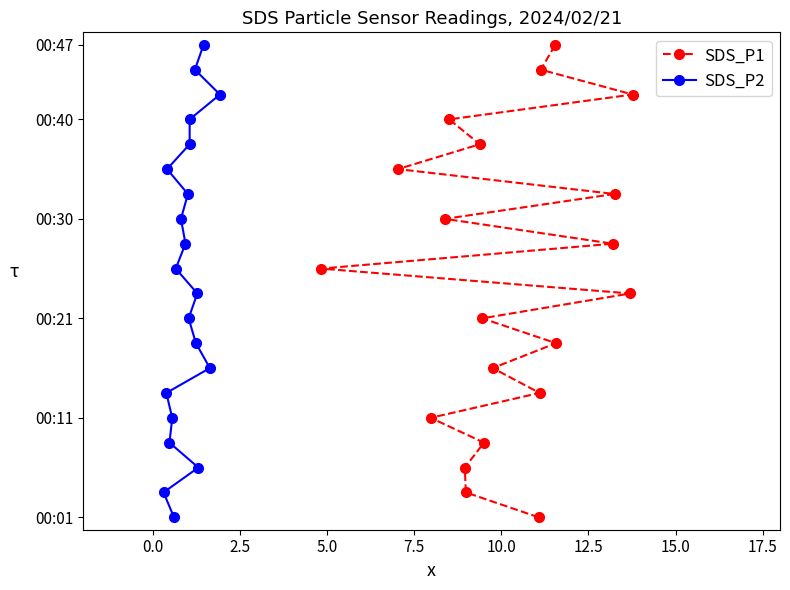

Does the chart display data point markers on the line(s)?

Yes